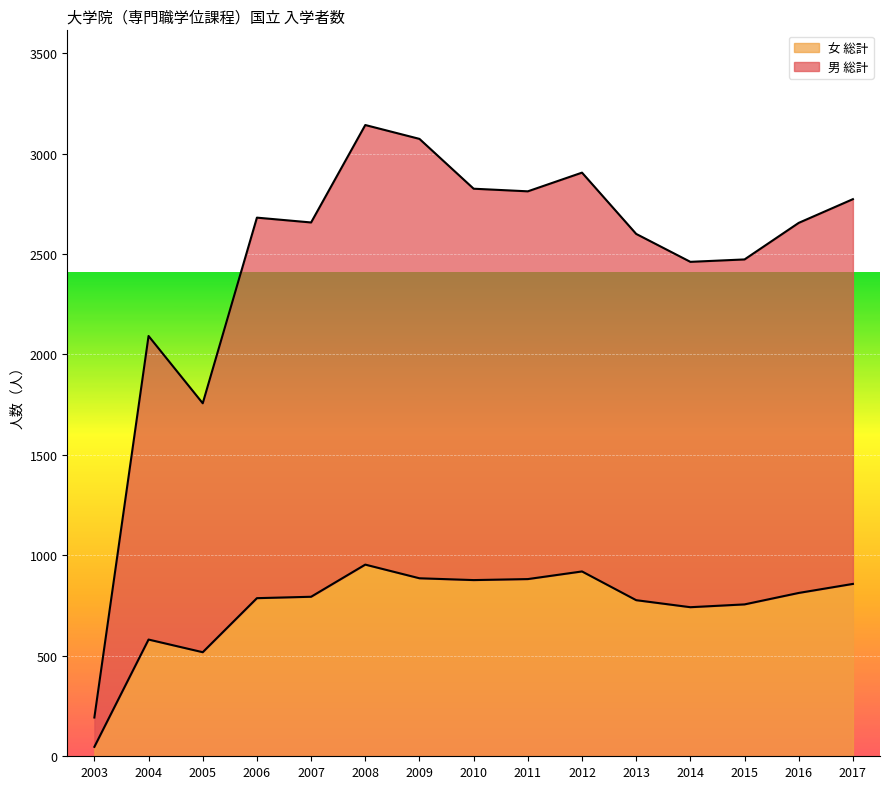

At which label does 女 総計 first exceed 794?

2008